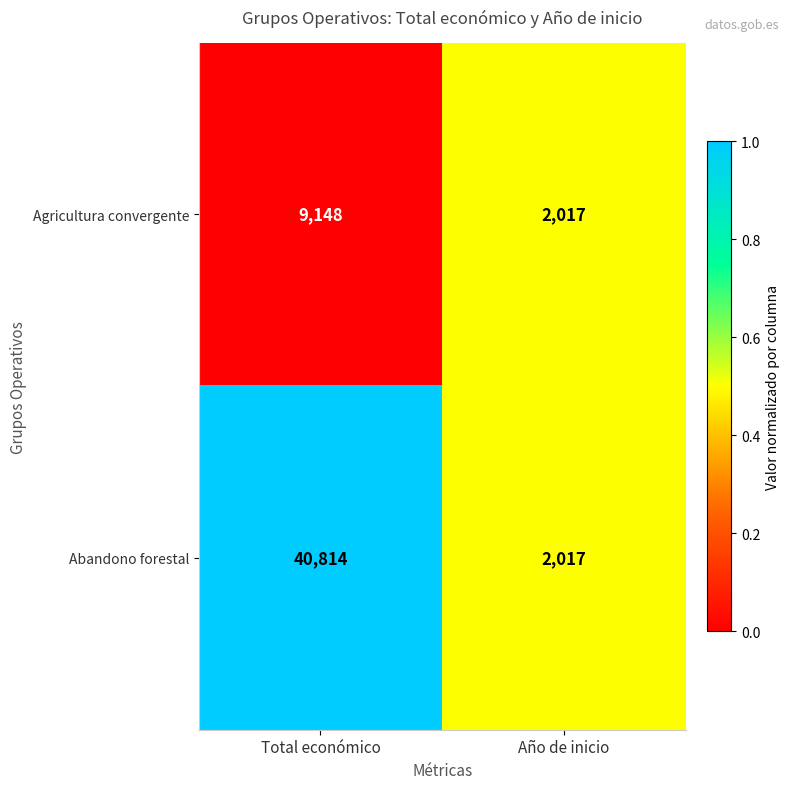

List the series in order of their overall mean, highest first.

Abandono forestal, Agricultura convergente